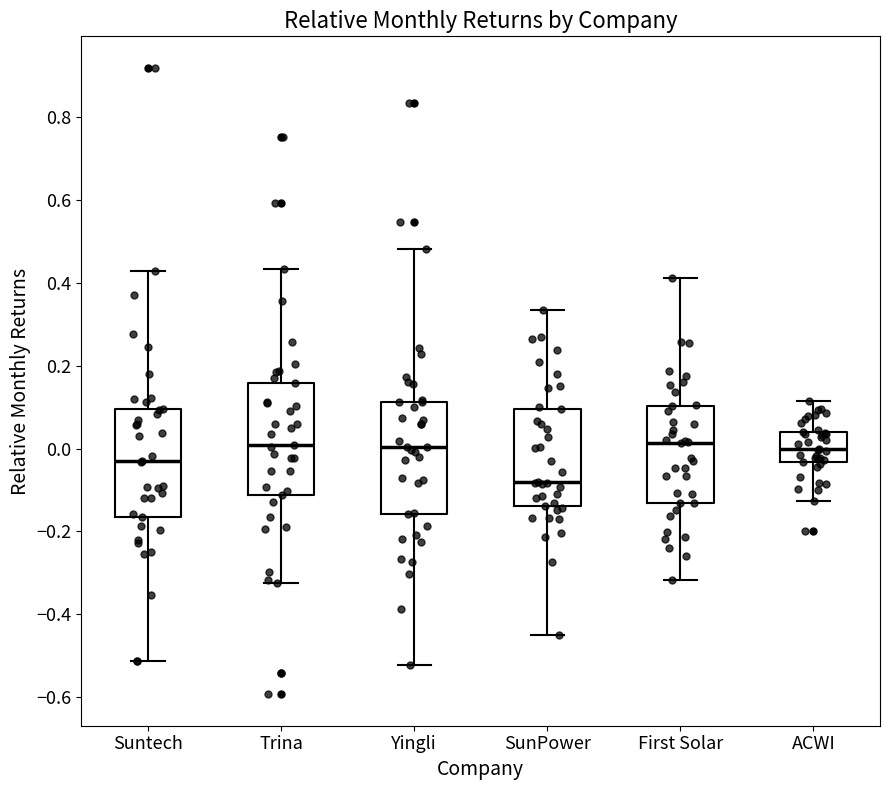

Reading left to right, transcribe this box plot: for each box, give where its median line is, the range the box spans, and where its two whiskers end, as read against the y-axis. The values are not printed on the chart, so give them approximately, as read against the axis.

Suntech: median -0.04, box -0.16 to 0.10, whiskers -0.52 to 0.42
Trina: median 0.00, box -0.12 to 0.16, whiskers -0.32 to 0.44
Yingli: median 0.00, box -0.16 to 0.12, whiskers -0.52 to 0.48
SunPower: median -0.08, box -0.14 to 0.10, whiskers -0.44 to 0.34
First Solar: median 0.02, box -0.14 to 0.10, whiskers -0.32 to 0.42
ACWI: median 0.00, box -0.04 to 0.04, whiskers -0.12 to 0.12